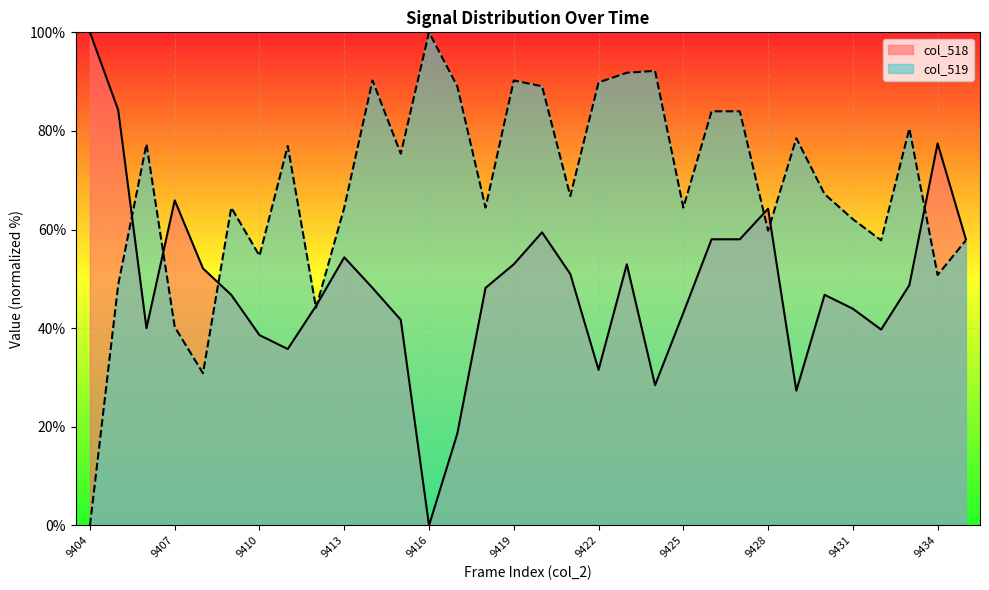

After their last crossing, which series has the higher values: col_518 or col_519?

col_518